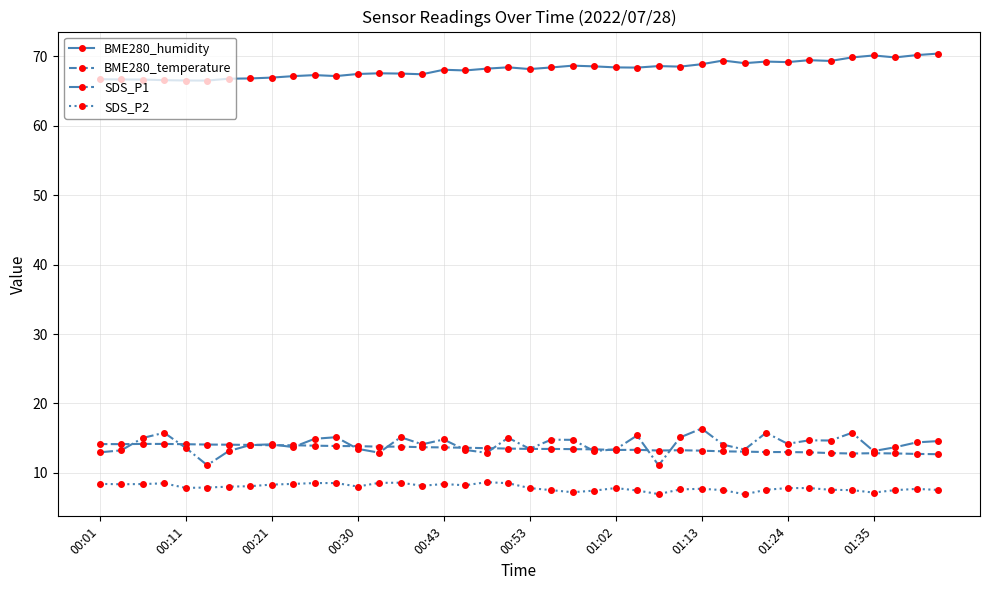

What is the sum of all BME280_temperature values?

539.6